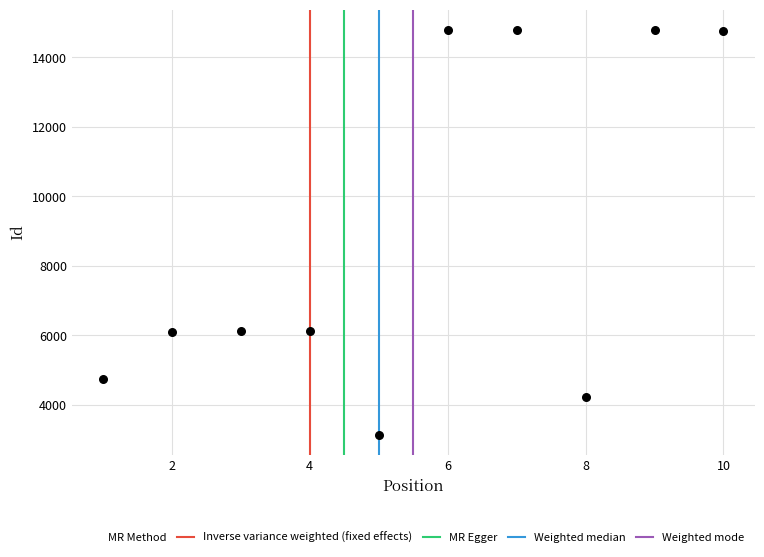

What is the average X value?

6